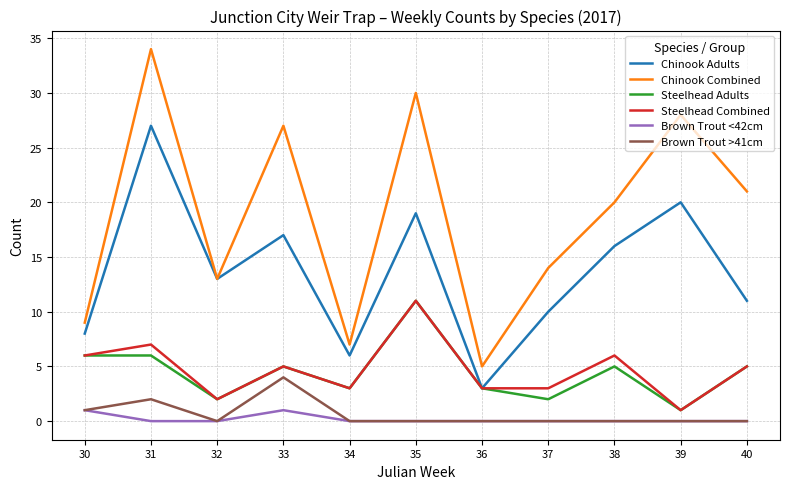

Between 31 and 36, which series saw the biggest shift?

Chinook Combined